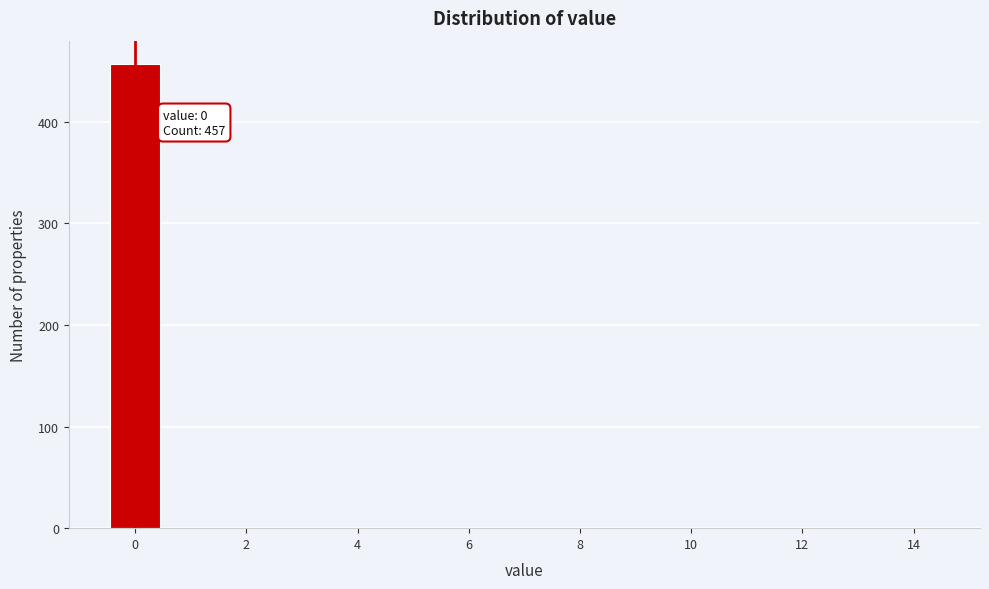

Over which range of the x-axis is the bar tallest?

-0.5 to 0.5